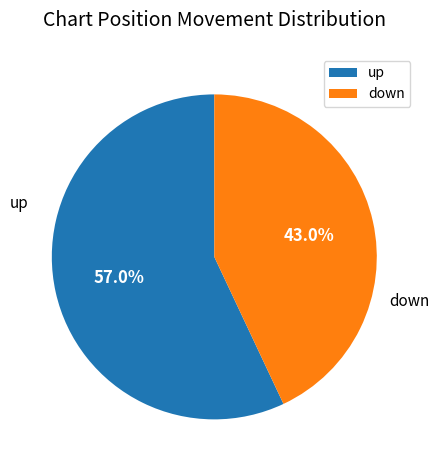

Is it true that up is 65% of the pie?

False